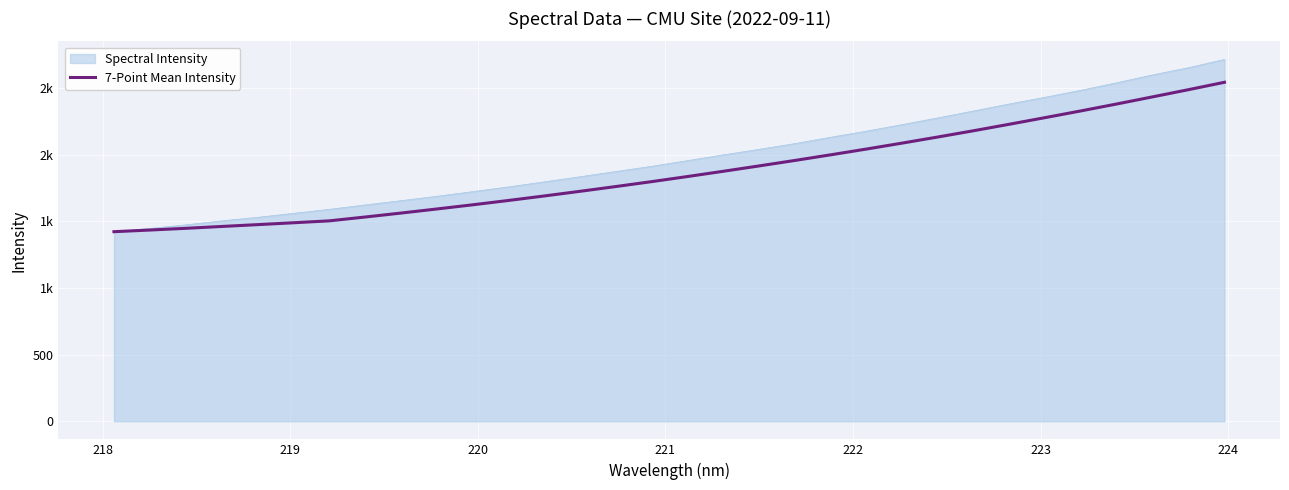

Does the chart have visible grid lines?

Yes